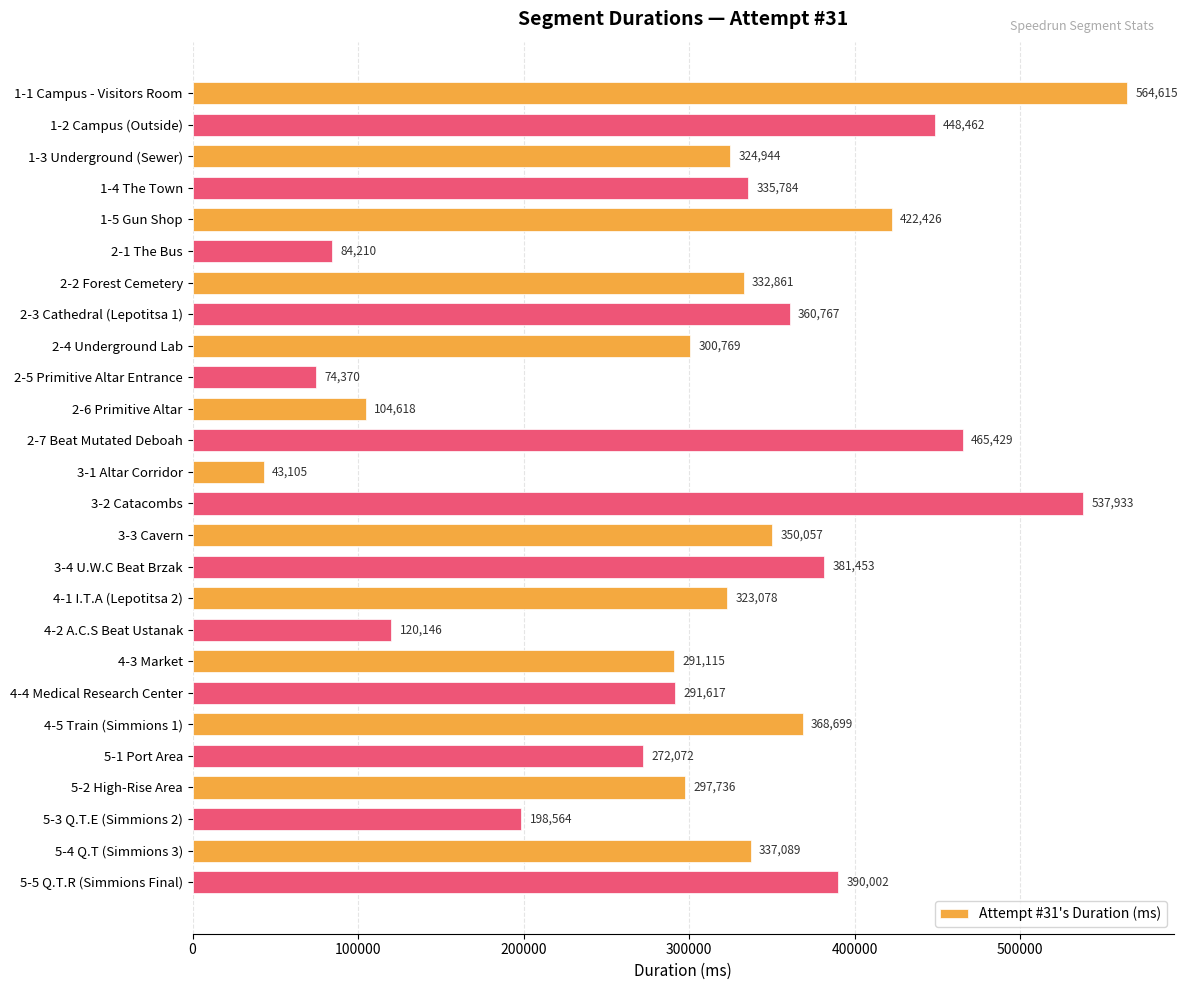

What is the difference between the maximum and minimum values?

521510